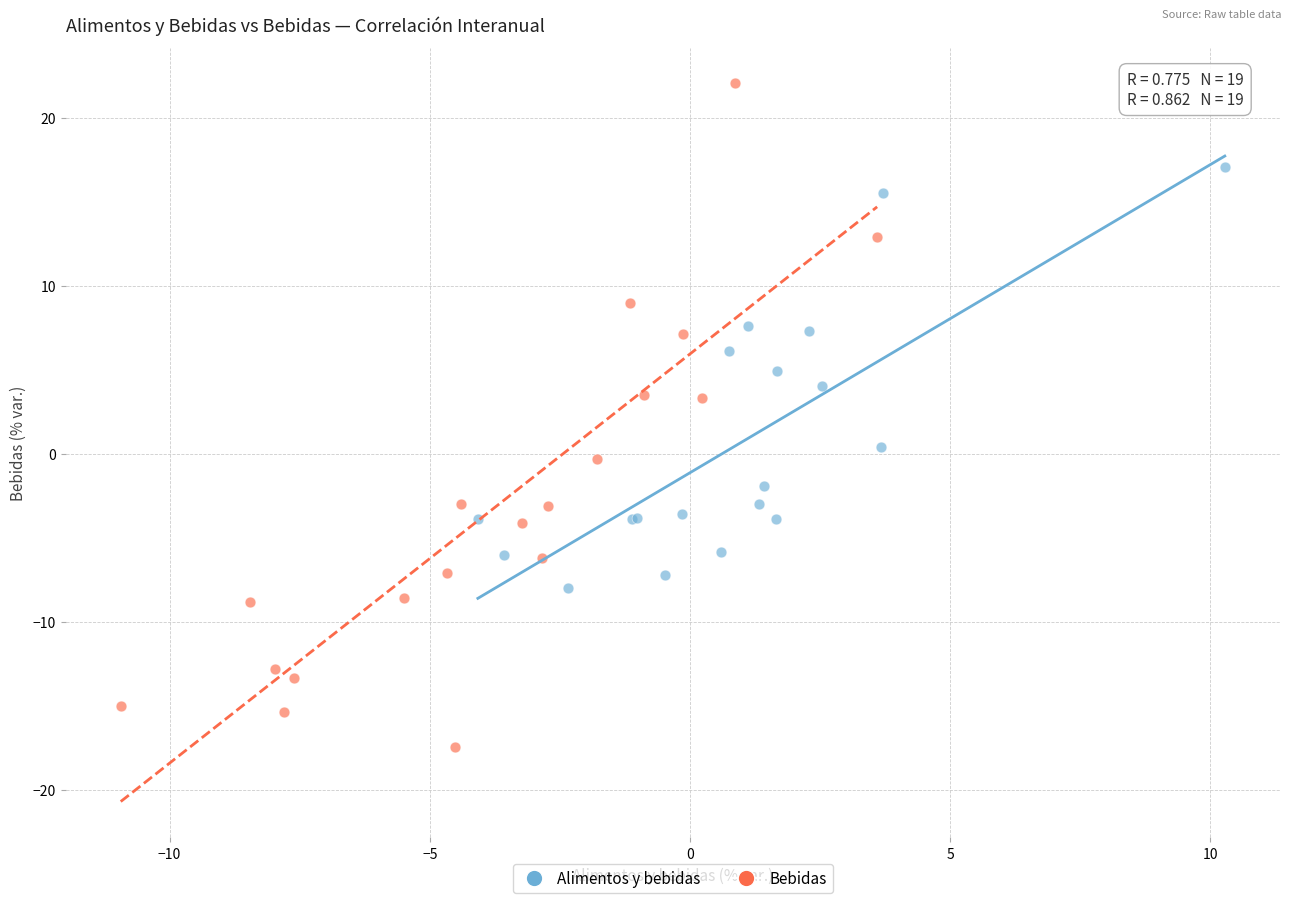

Which series has the largest Y range (max minus min)?

Bebidas